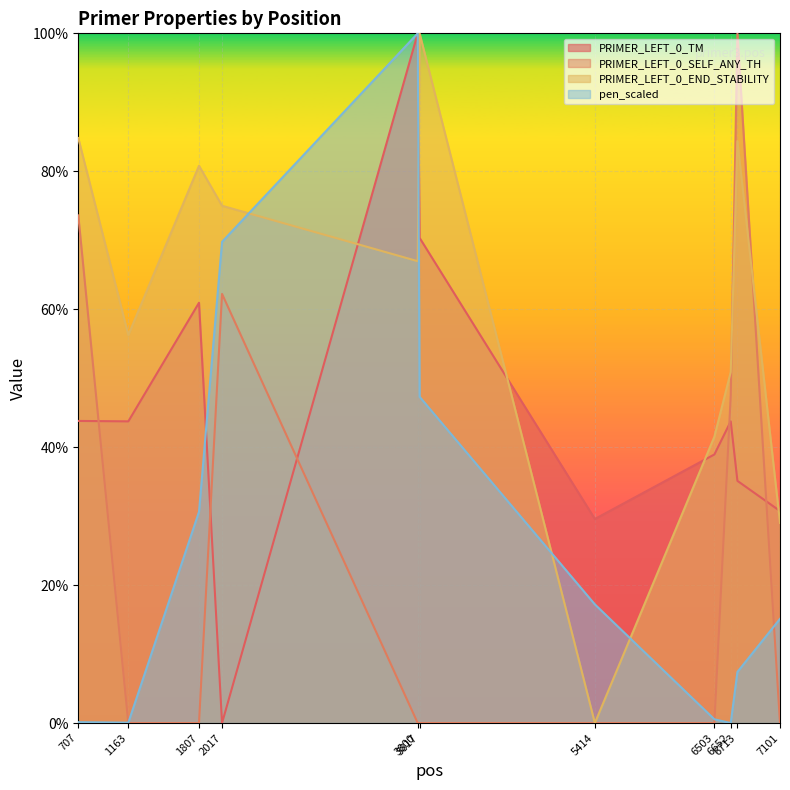

What is the sum of all PRIMER_LEFT_0_END_STABILITY values?

669.6